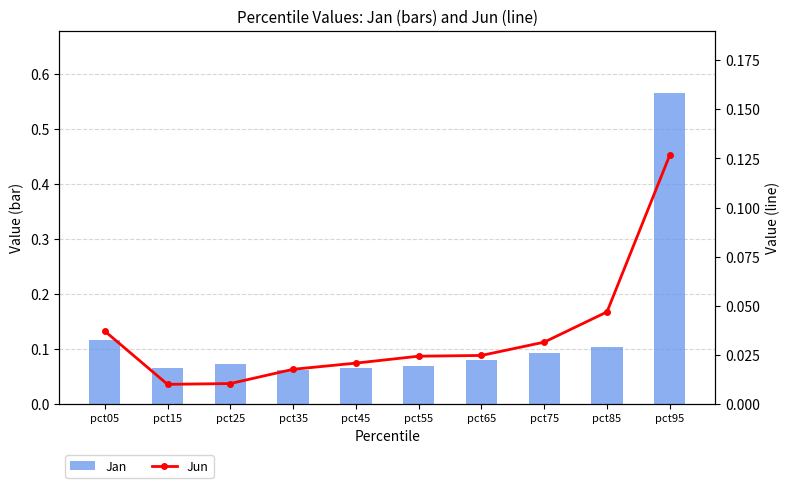

Which category has the highest value in the Jun series?

pct95